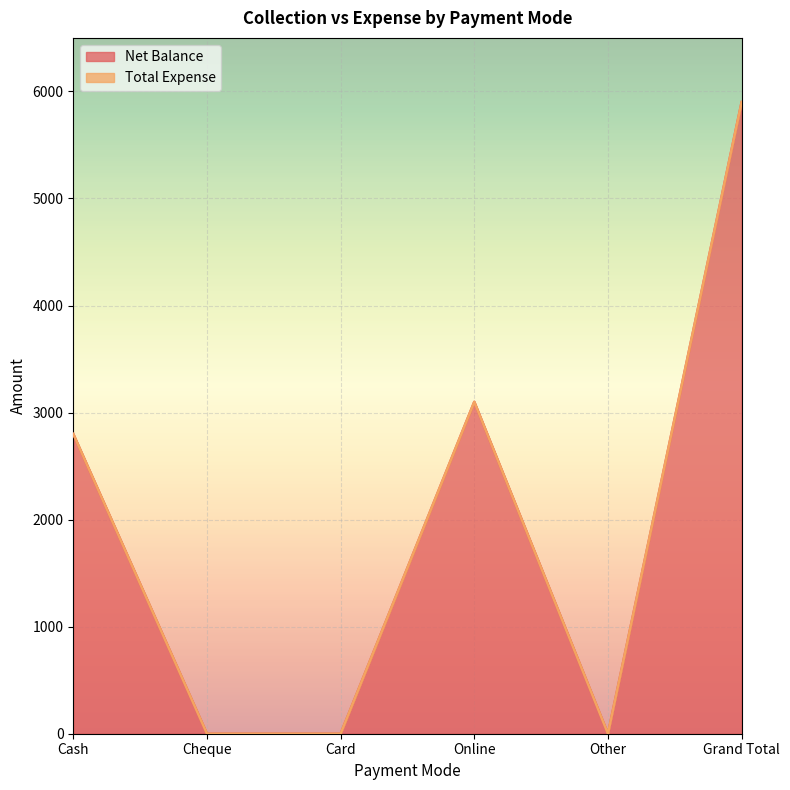

At which category does the data reach its first local peak?

Online